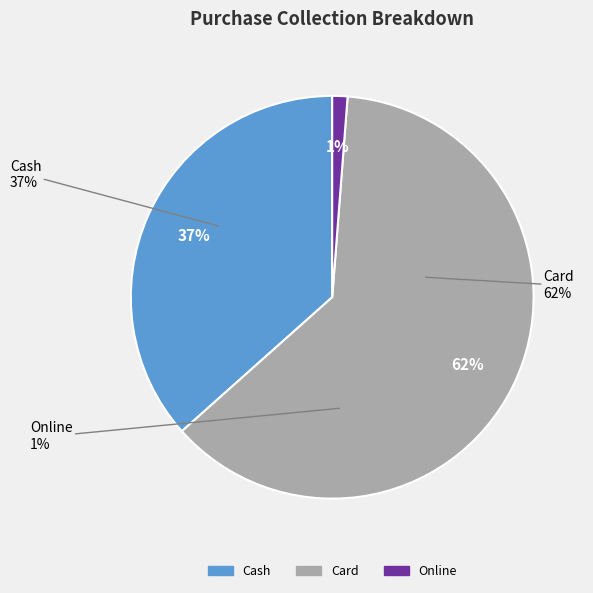

Is there a majority slice in this chart?

Yes